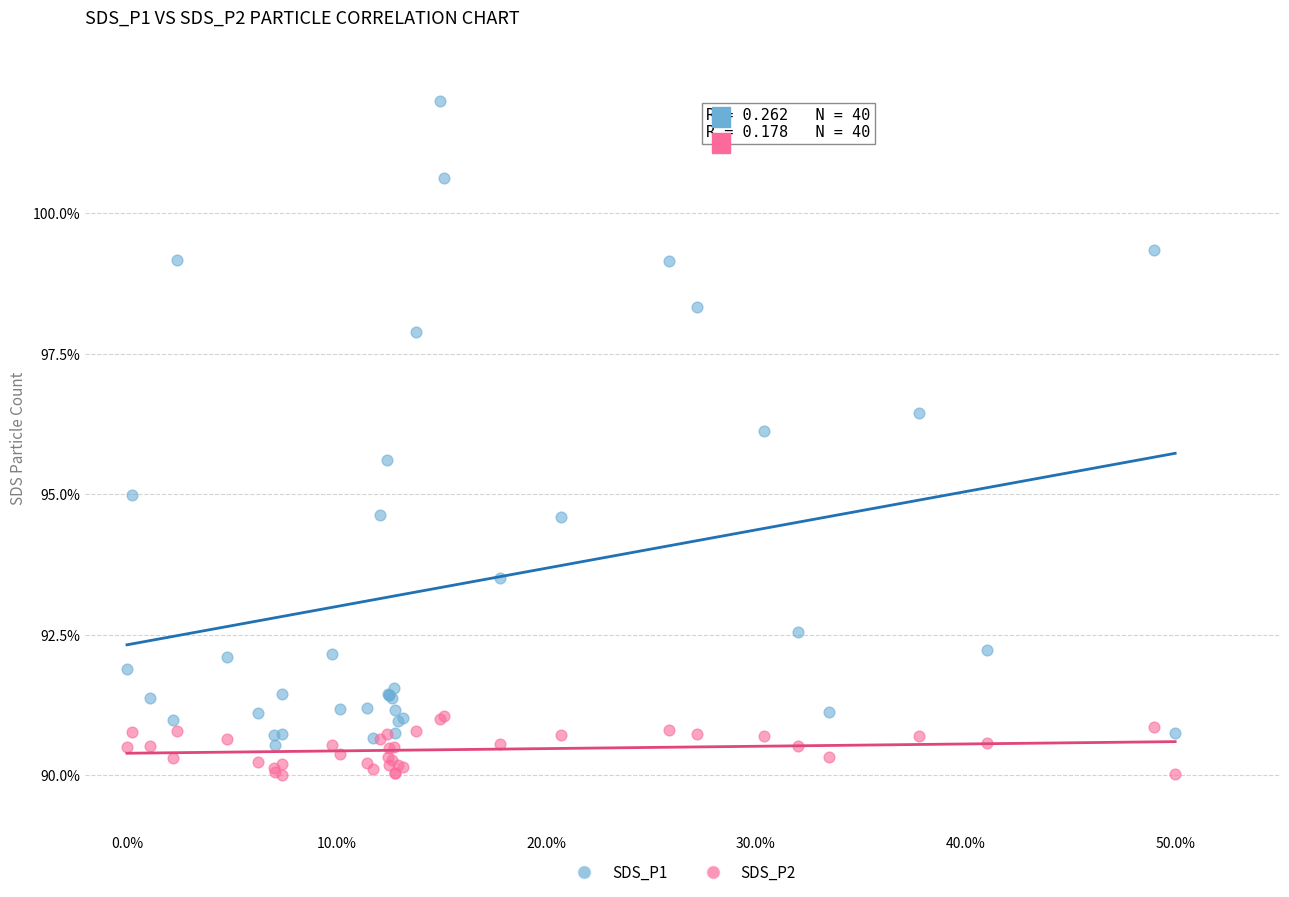

What are all the series names shown in the legend?

SDS_P1, SDS_P2